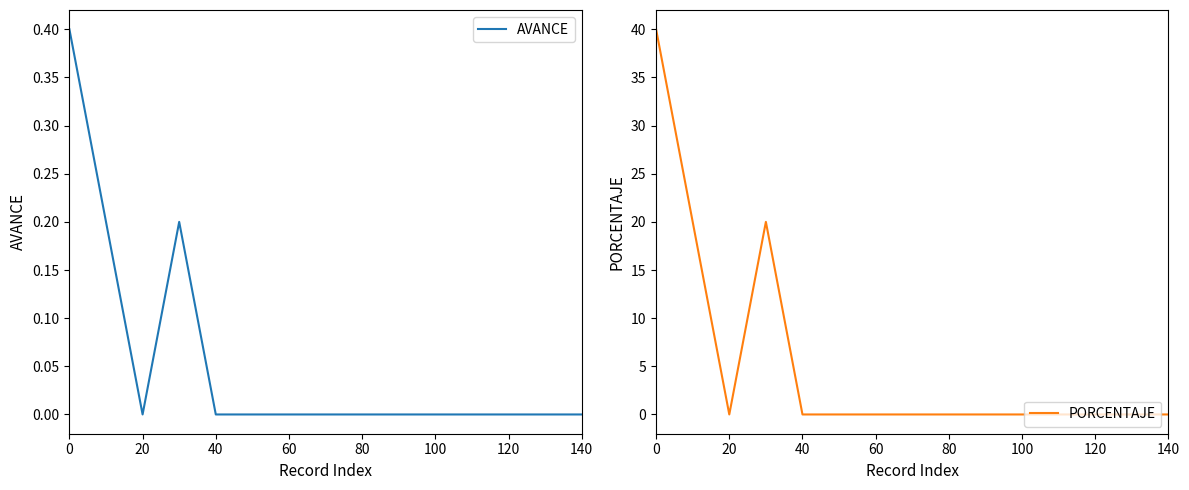

What is the sum of all AVANCE values?

0.8